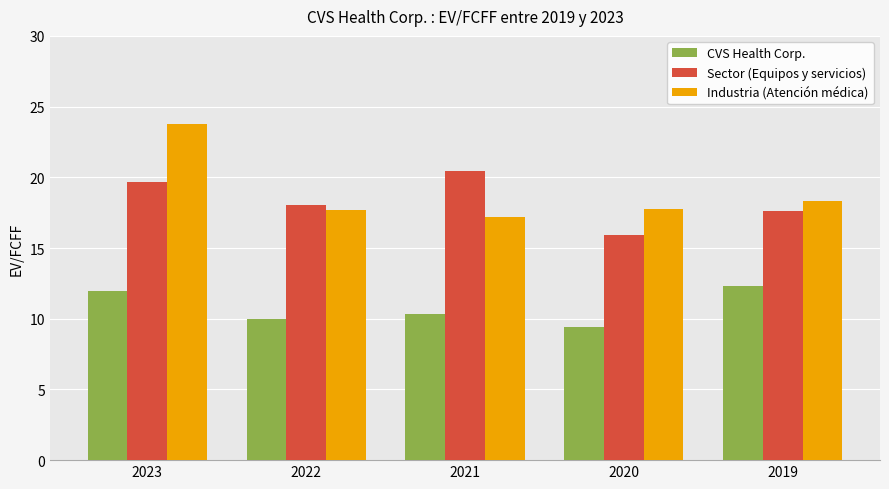

What is the value of the Sector (Equipos y servicios) bar at the 5th from the left?

17.6